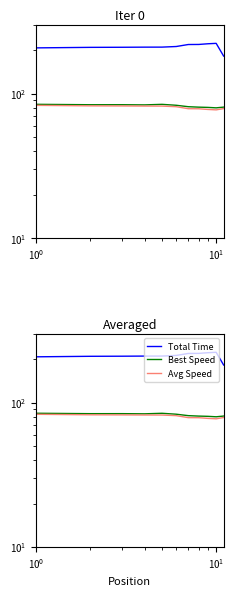

What are all the series names shown in the legend?

Total Time, Best Speed, Avg Speed